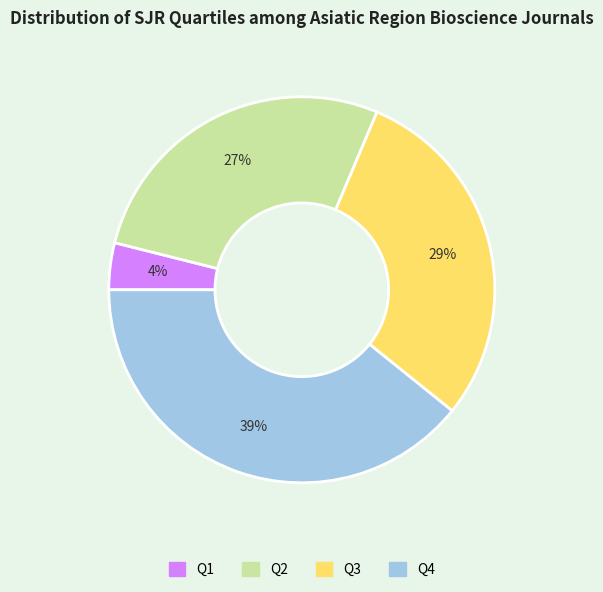

Is there a majority slice in this chart?

No